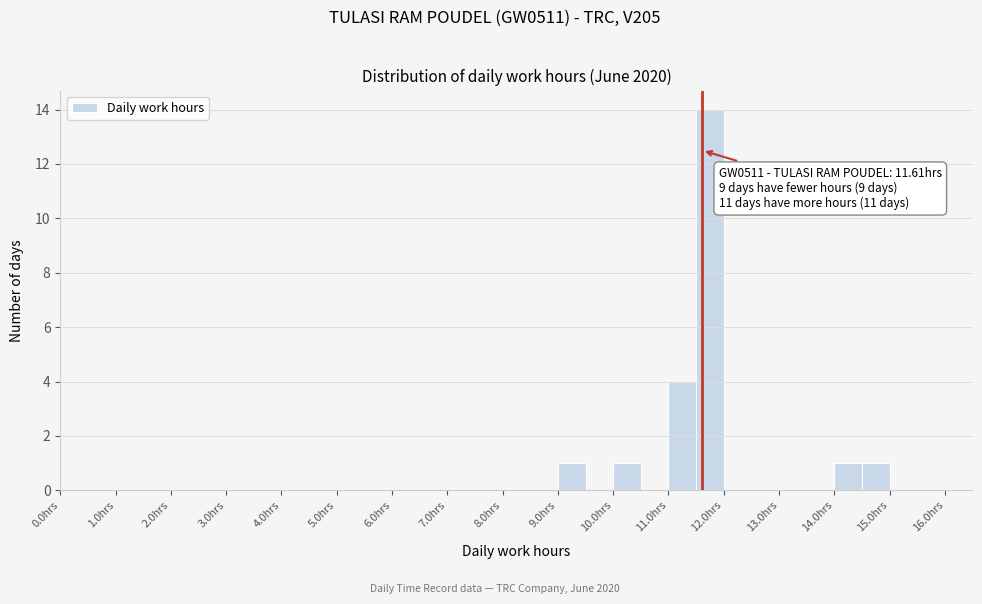

Over which range of the x-axis is the bar tallest?

11.5 to 12.0